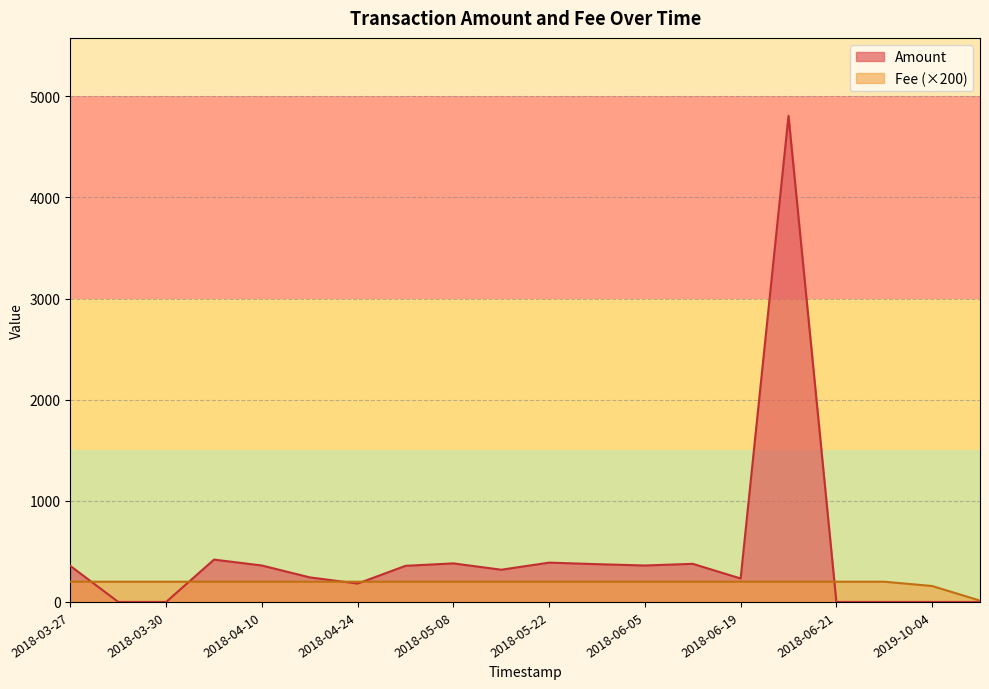

True or false: Amount and Fee cross at least once.

True